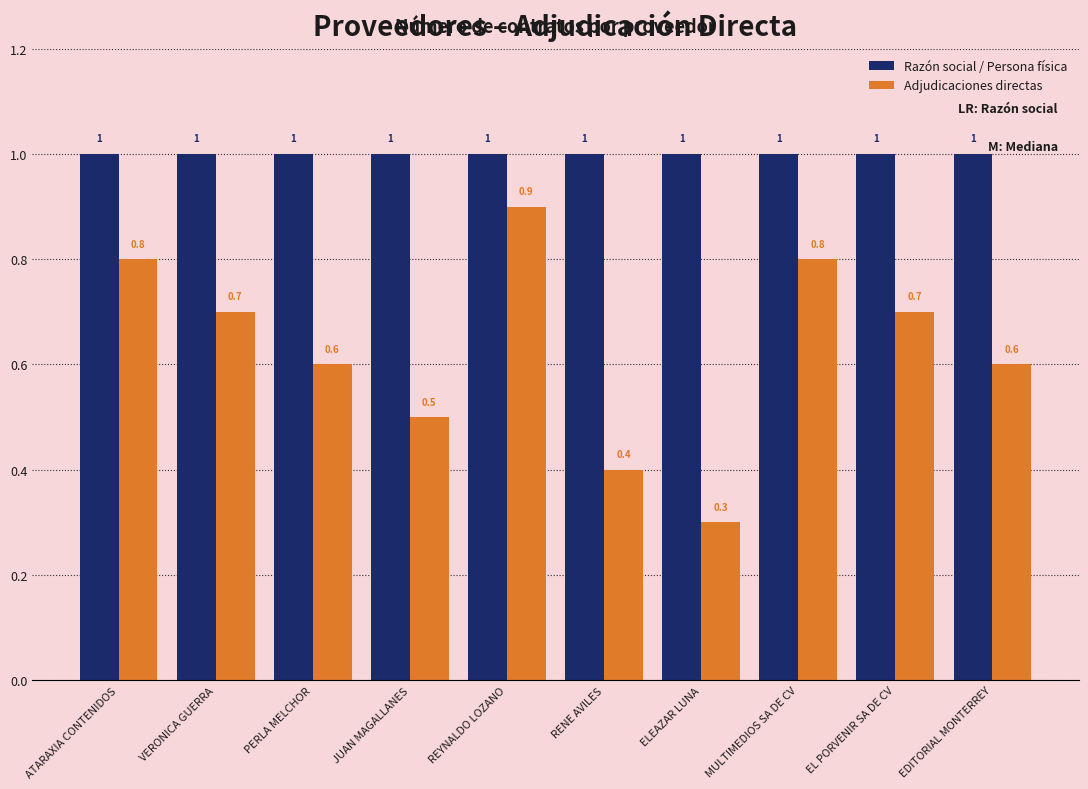

Which series has the widest spread of values?

Adjudicaciones directas